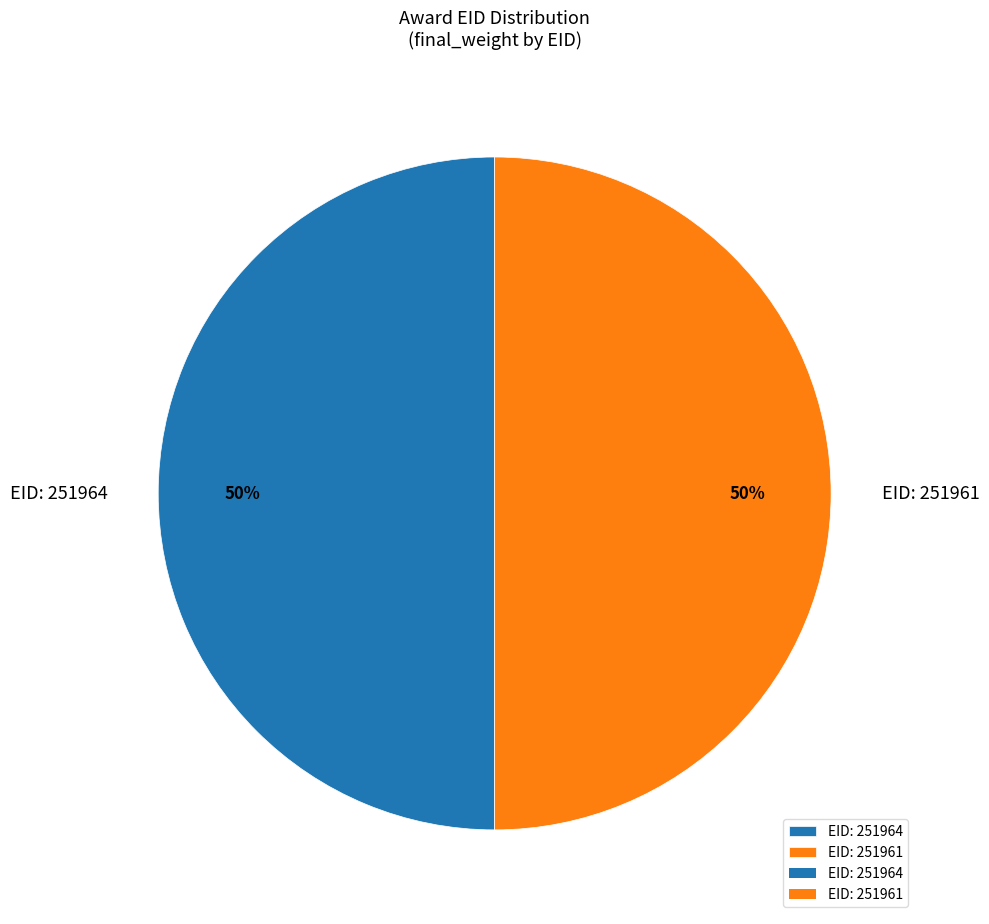

To the nearest percent, what percentage of the pie is EID: 251961?

50%